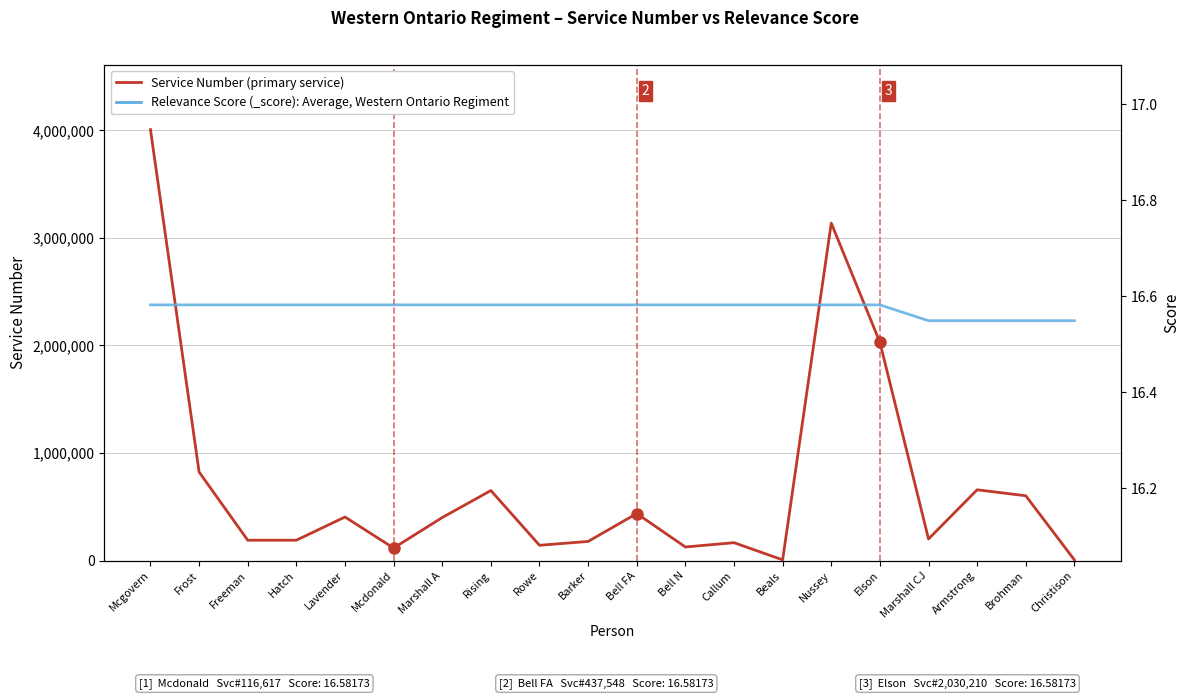

Rank the series by their average value, from highest to lowest.

Service Number (primary service), Relevance Score (_score)